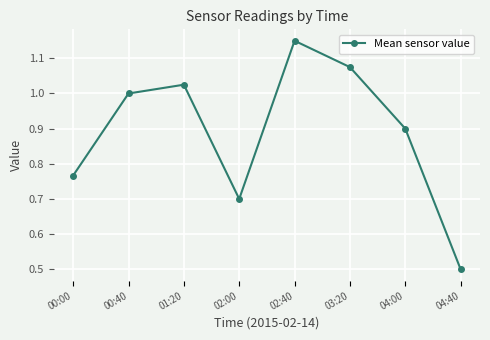

Approximately how many times larger is the value at 02:00 compared to 03:20?

0.7